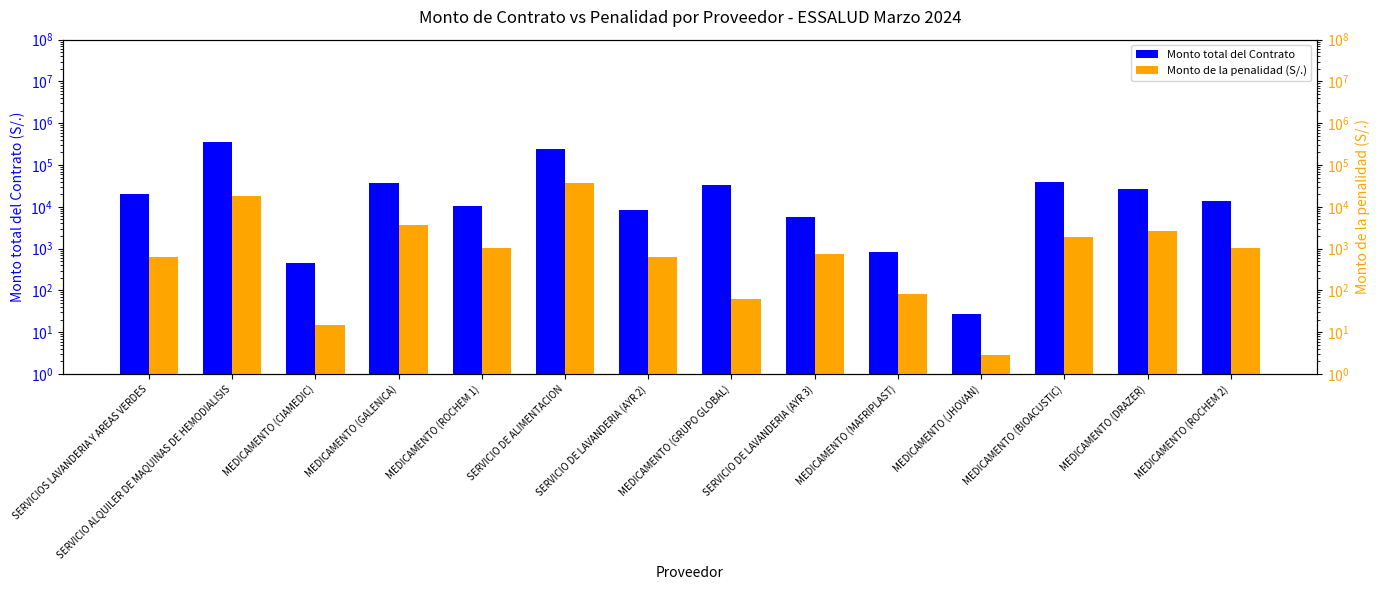

Reading left to right, what are all the values shown in this chart?

Monto total del Contrato: SERVICIOS LAVANDERIA Y AREAS VERDES=20183.8	SERVICIO ALQUILER DE MAQUINAS DE HEMODIALISIS=358226.0	MEDICAMENTO (CIAMEDIC)=453.0	MEDICAMENTO (GALENICA)=36500.0	MEDICAMENTO (ROCHEM 1)=10560.0	SERVICIO DE ALIMENTACION=246840.5	SERVICIO DE LAVANDERIA (AYR 2)=8546.5	MEDICAMENTO (GRUPO GLOBAL)=33208.0	SERVICIO DE LAVANDERIA (AYR 3)=5637.7	MEDICAMENTO (MAFRIPLAST)=842.5	MEDICAMENTO (JHOVAN)=28.0	MEDICAMENTO (BIOACUSTIC)=38500.0	MEDICAMENTO (DRAZER)=26400.0	MEDICAMENTO (ROCHEM 2)=14042.0
Monto de la penalidad (S/.): SERVICIOS LAVANDERIA Y AREAS VERDES=618.0	SERVICIO ALQUILER DE MAQUINAS DE HEMODIALISIS=17911.3	MEDICAMENTO (CIAMEDIC)=15.1	MEDICAMENTO (GALENICA)=3650.0	MEDICAMENTO (ROCHEM 1)=1056.0	SERVICIO DE ALIMENTACION=37195.0	SERVICIO DE LAVANDERIA (AYR 2)=618.0	MEDICAMENTO (GRUPO GLOBAL)=63.4	SERVICIO DE LAVANDERIA (AYR 3)=742.5	MEDICAMENTO (MAFRIPLAST)=84.2	MEDICAMENTO (JHOVAN)=2.8	MEDICAMENTO (BIOACUSTIC)=1925.0	MEDICAMENTO (DRAZER)=2640.0	MEDICAMENTO (ROCHEM 2)=1053.2